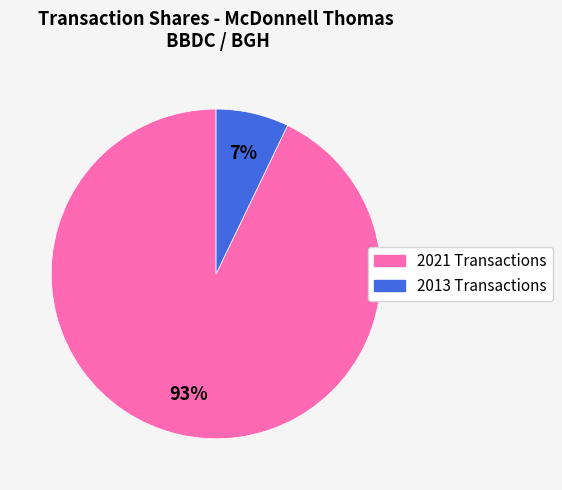

Is there a majority slice in this chart?

Yes